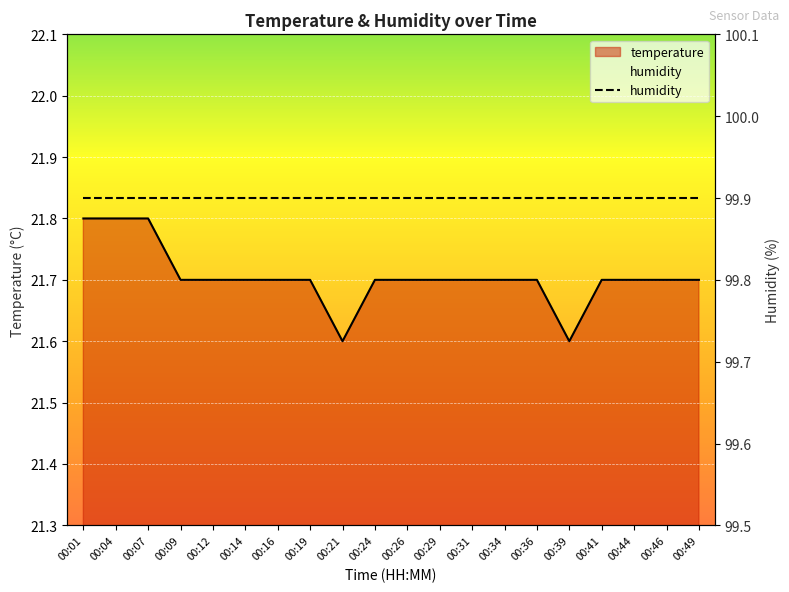

What is the difference between the values at 00:46 and 00:01?

0.1